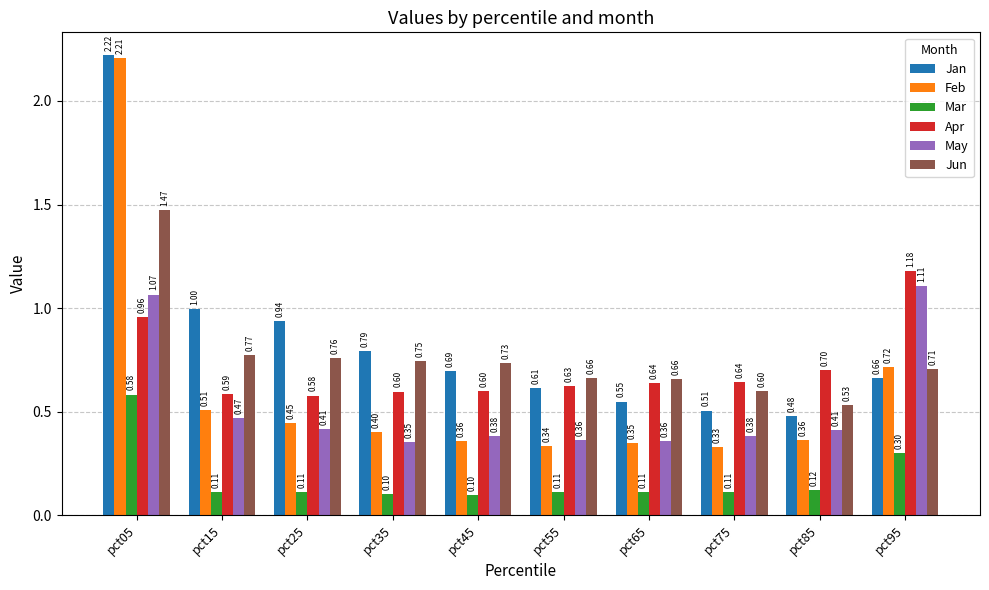

What is the approximate value of Jun at pct55?

0.7